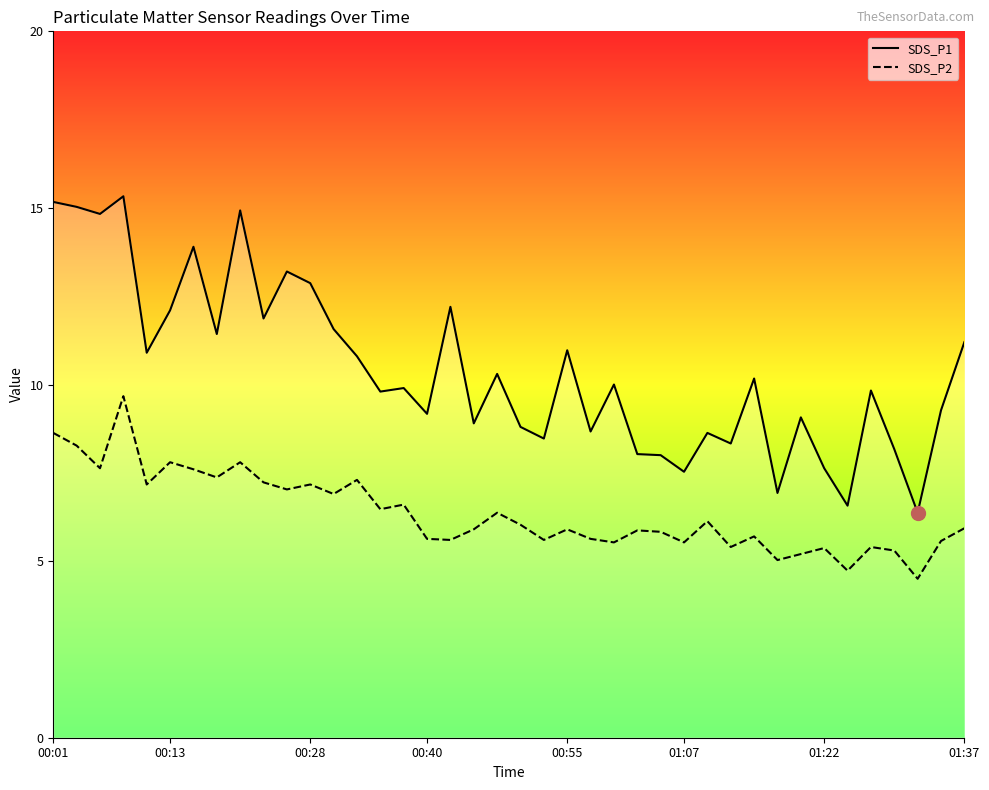

What is the total value across all series at 01:22?

13.0